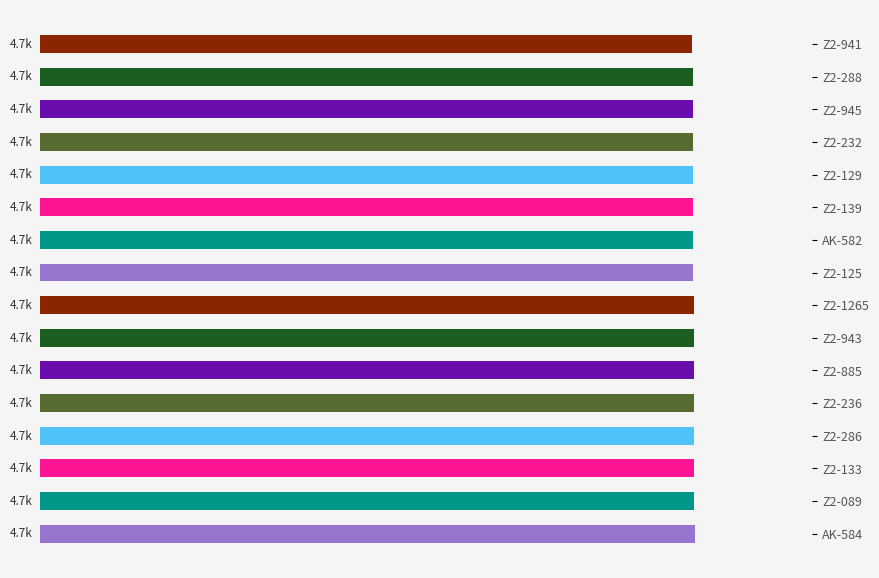

What is the difference between the maximum and minimum values?

15